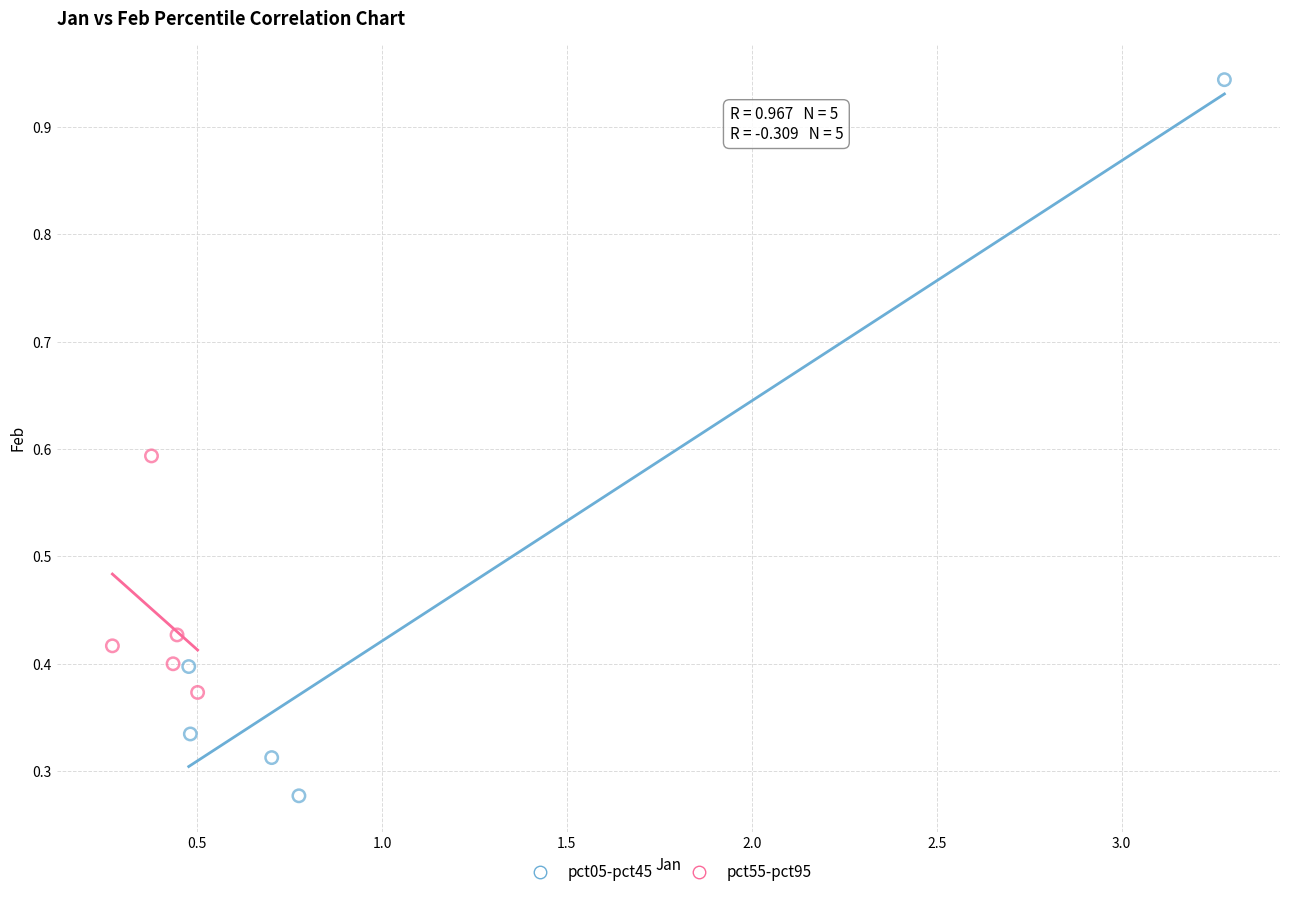

Which series reaches the maximum Y coordinate?

pct05-pct45